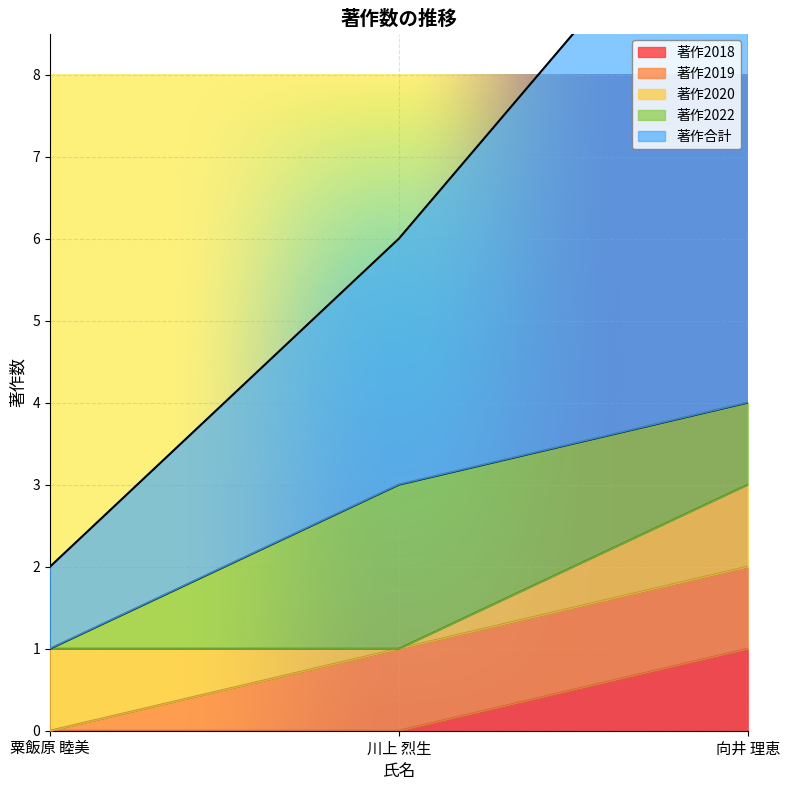

Which has a higher value, 粟飯原 睦美 or 向井 理恵?

向井 理恵